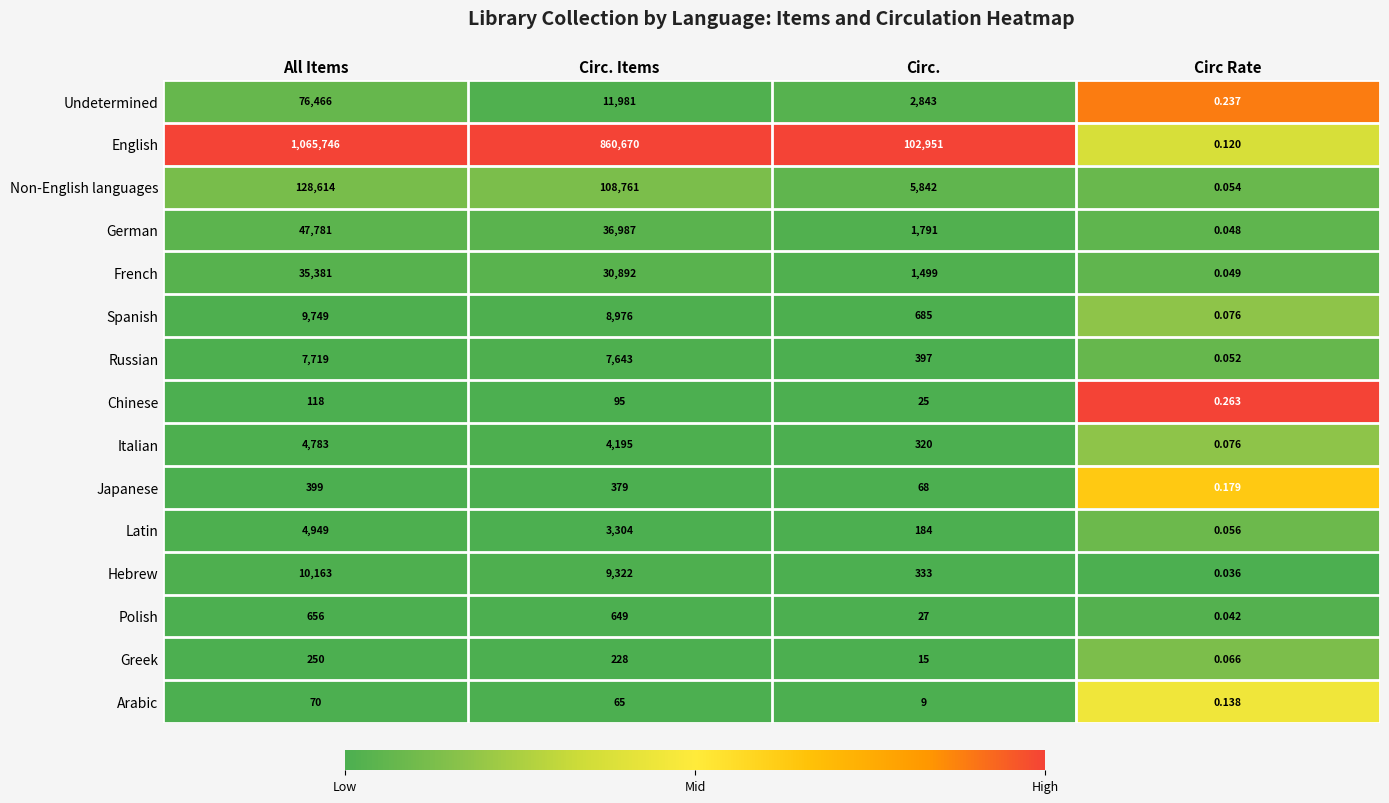

Between Circ. Items and Circ., which series saw the biggest shift?

English